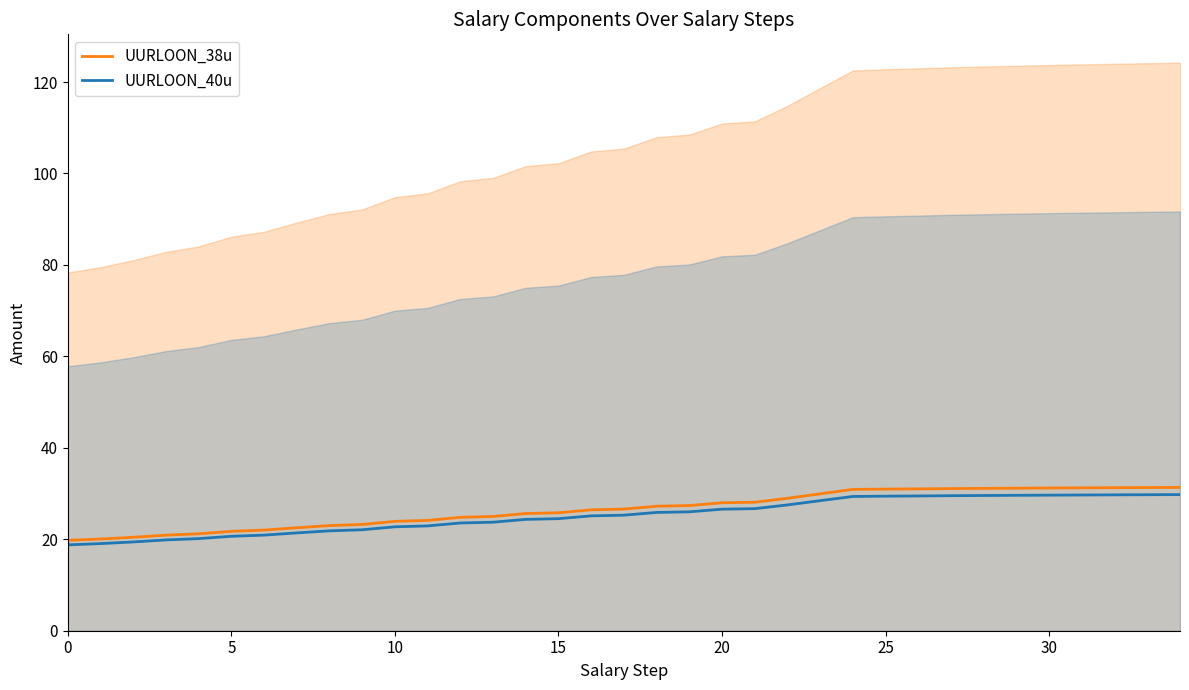

Does the chart have visible grid lines?

No